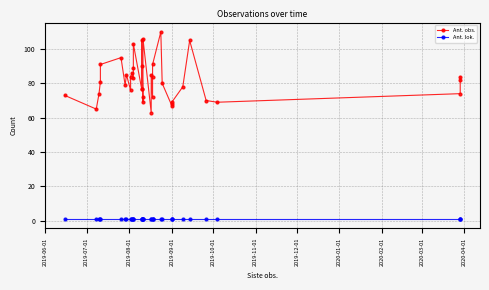

Which series has the widest spread of values?

Ant. obs.